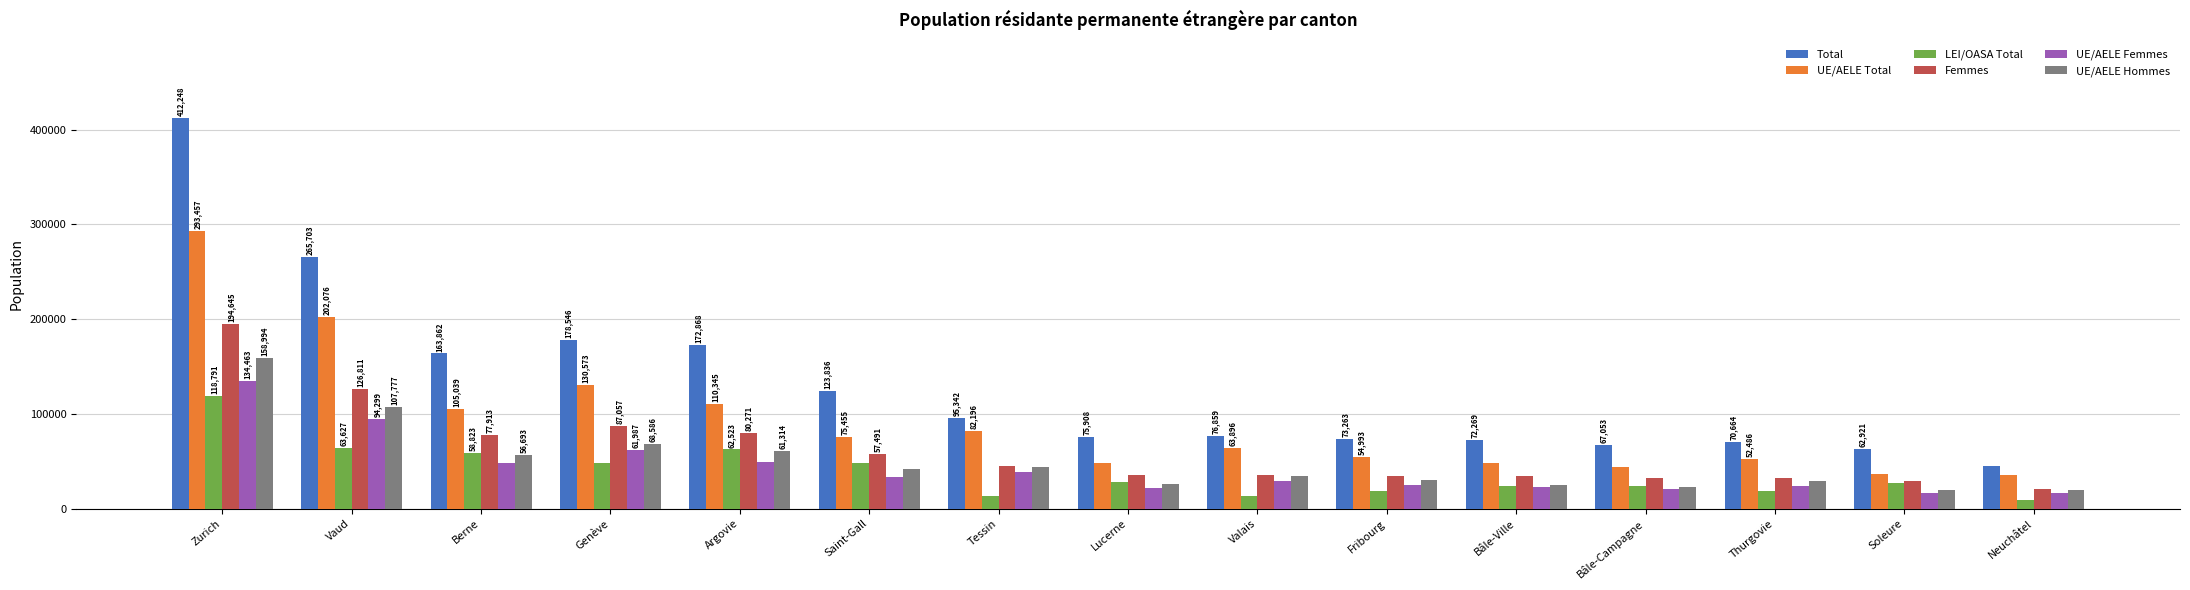

How many bars are there in each group?

6